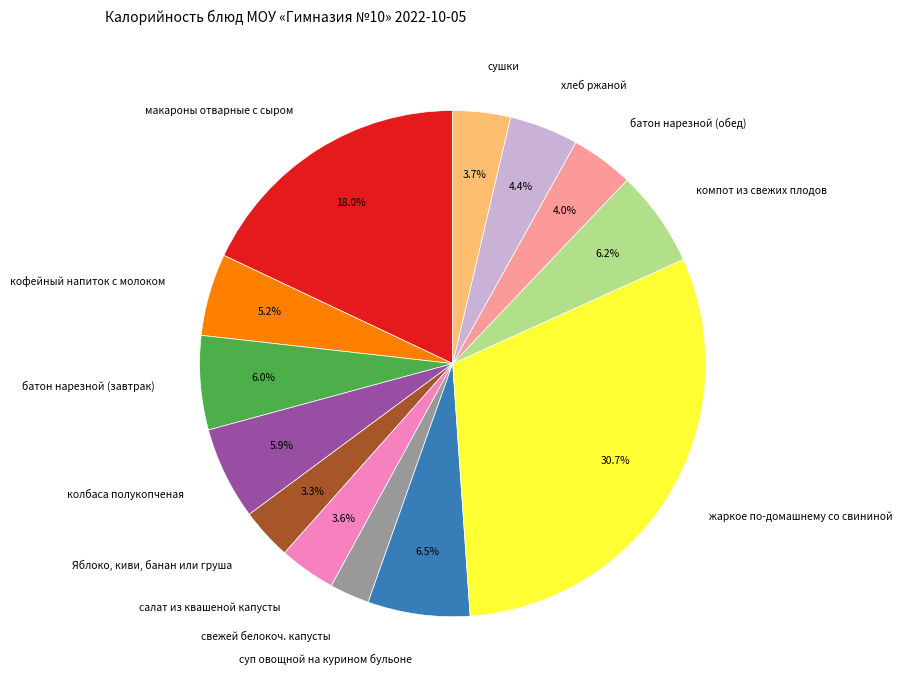

Which category has the smallest portion of the pie?

свежей белокоч. капусты